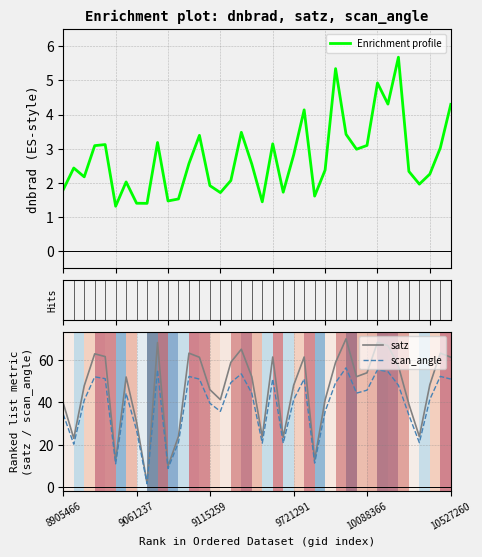

What are all the series names shown in the legend?

Enrichment profile, satz, scan_angle